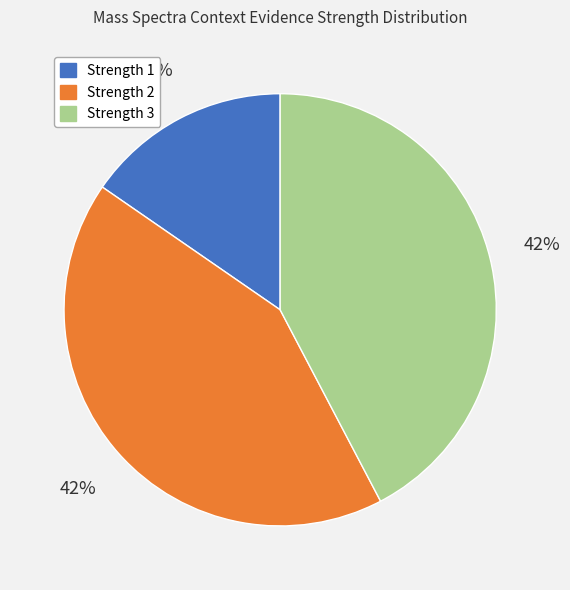

To the nearest percent, what percentage of the pie is Strength 1?

15%